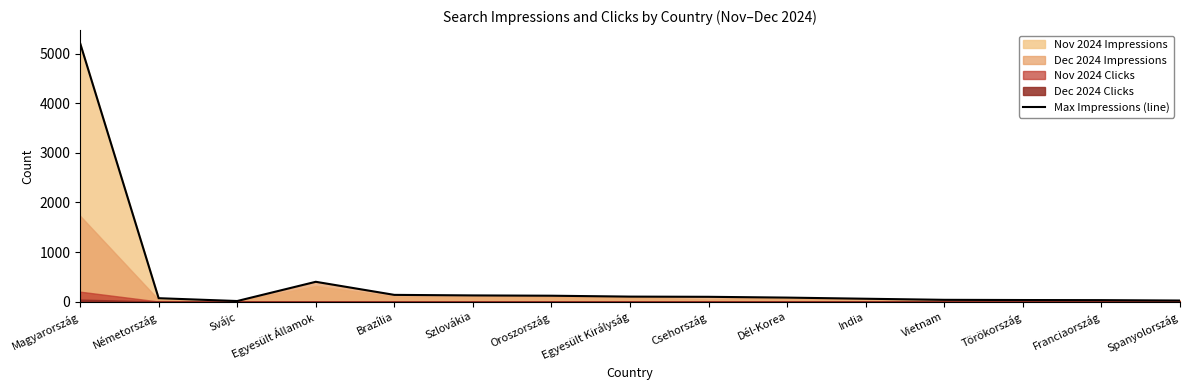

How many interior local valleys (lower than both neighbors) does the data have?

1